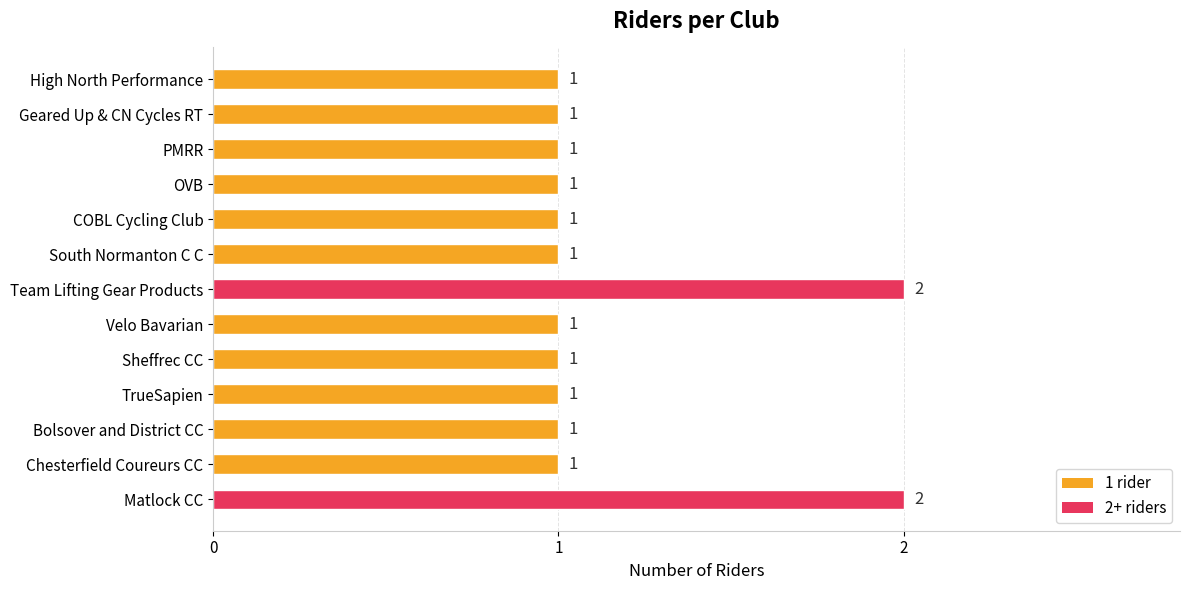

What is the smallest value displayed?

1